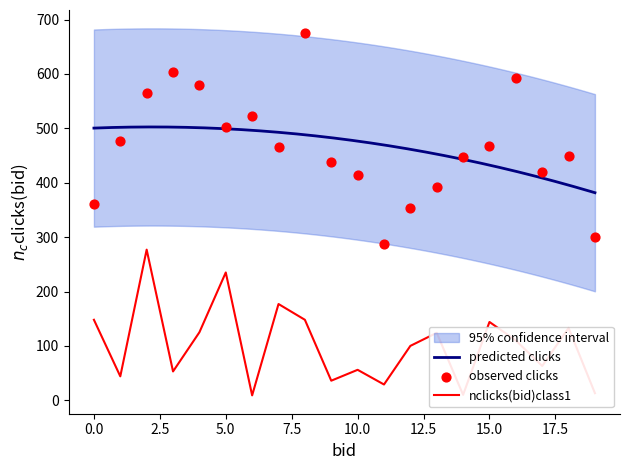

The value of nclicks(bid)class1 at 5.0 is 235. True or false?

True